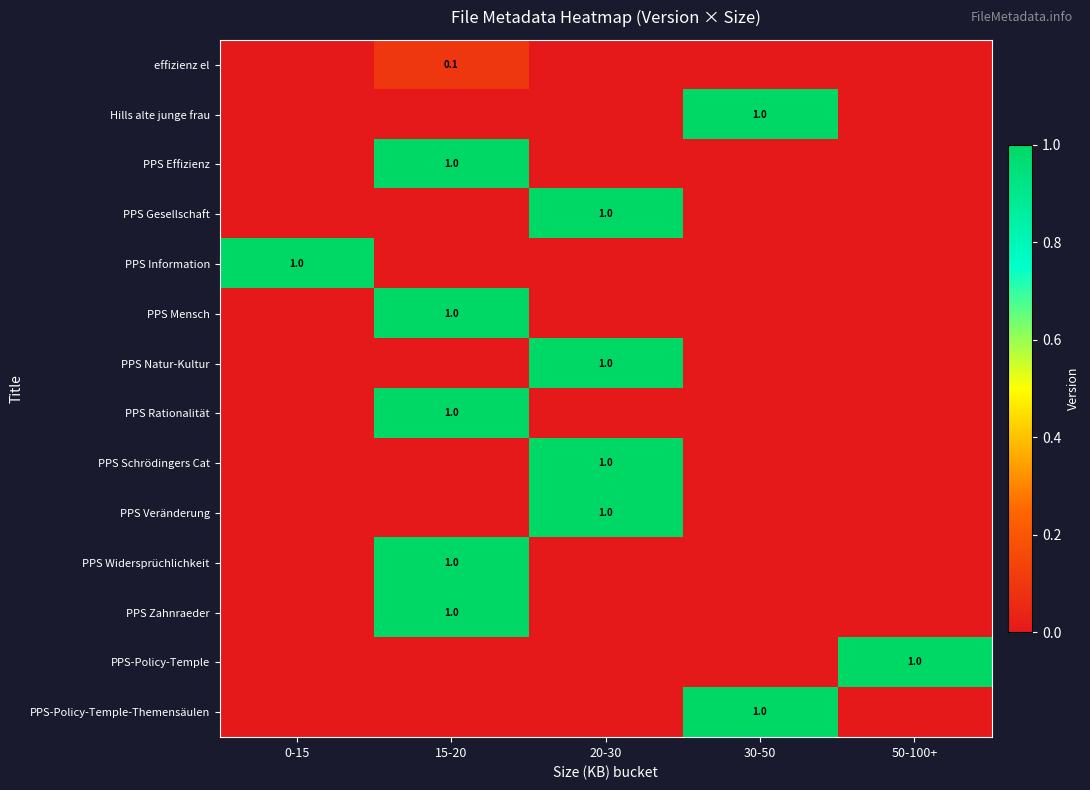

The PPS Gesellschaft series shows 1.0 at 20-30. True or false?

True